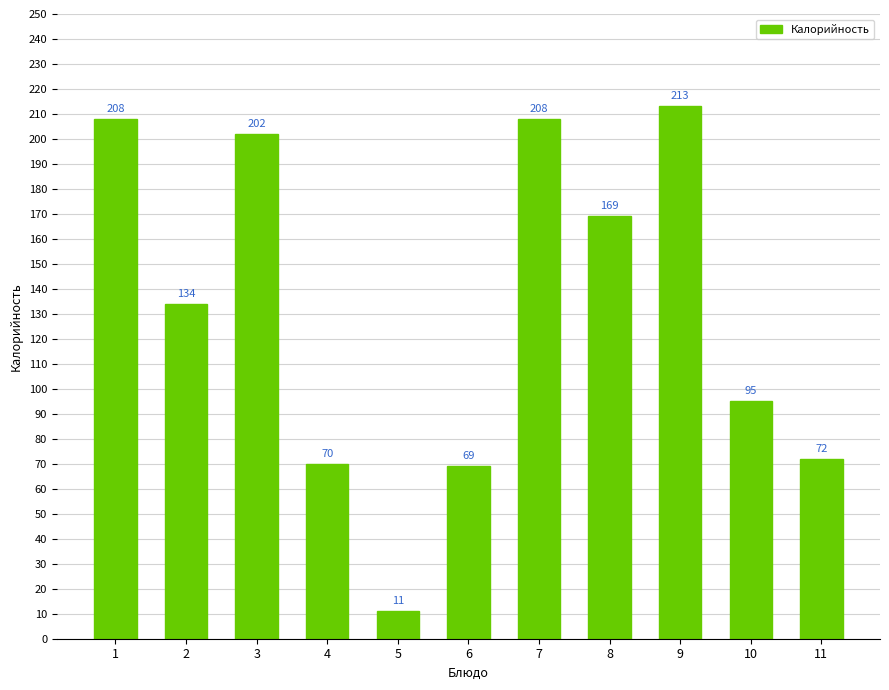

What is the sum of the values at 1 and 10?

303